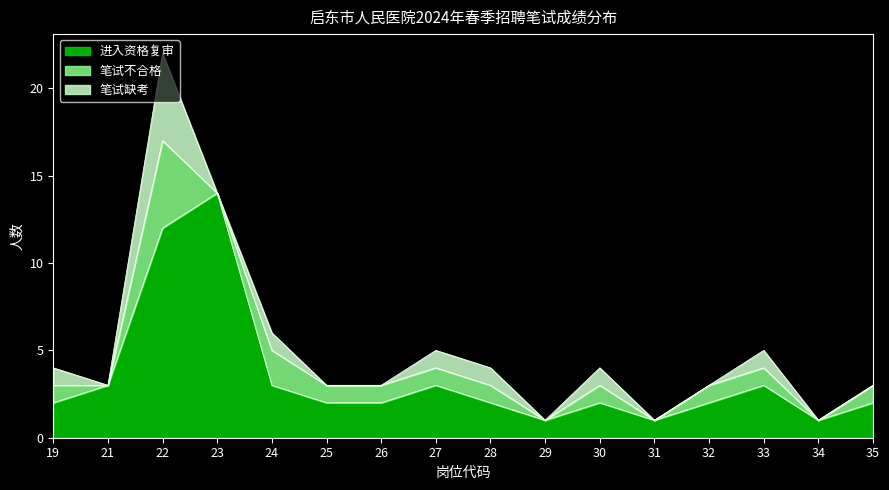

What is the average value of the 笔试缺考 series?

1